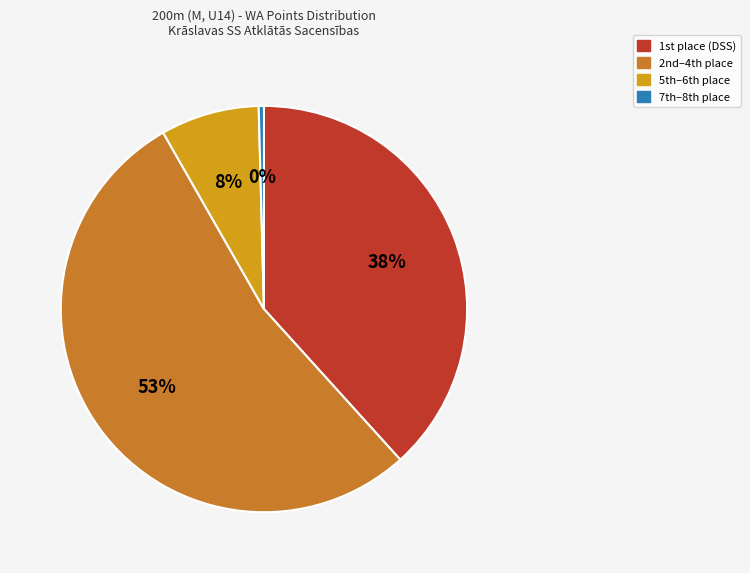

Does any single category account for the majority?

Yes